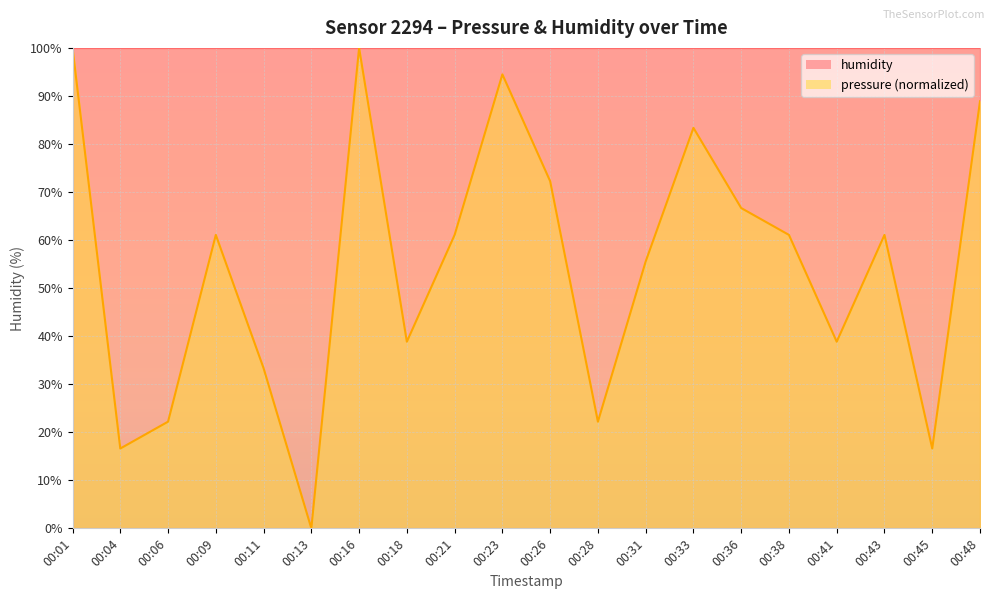

At which label is the value closest to 50?

00:31